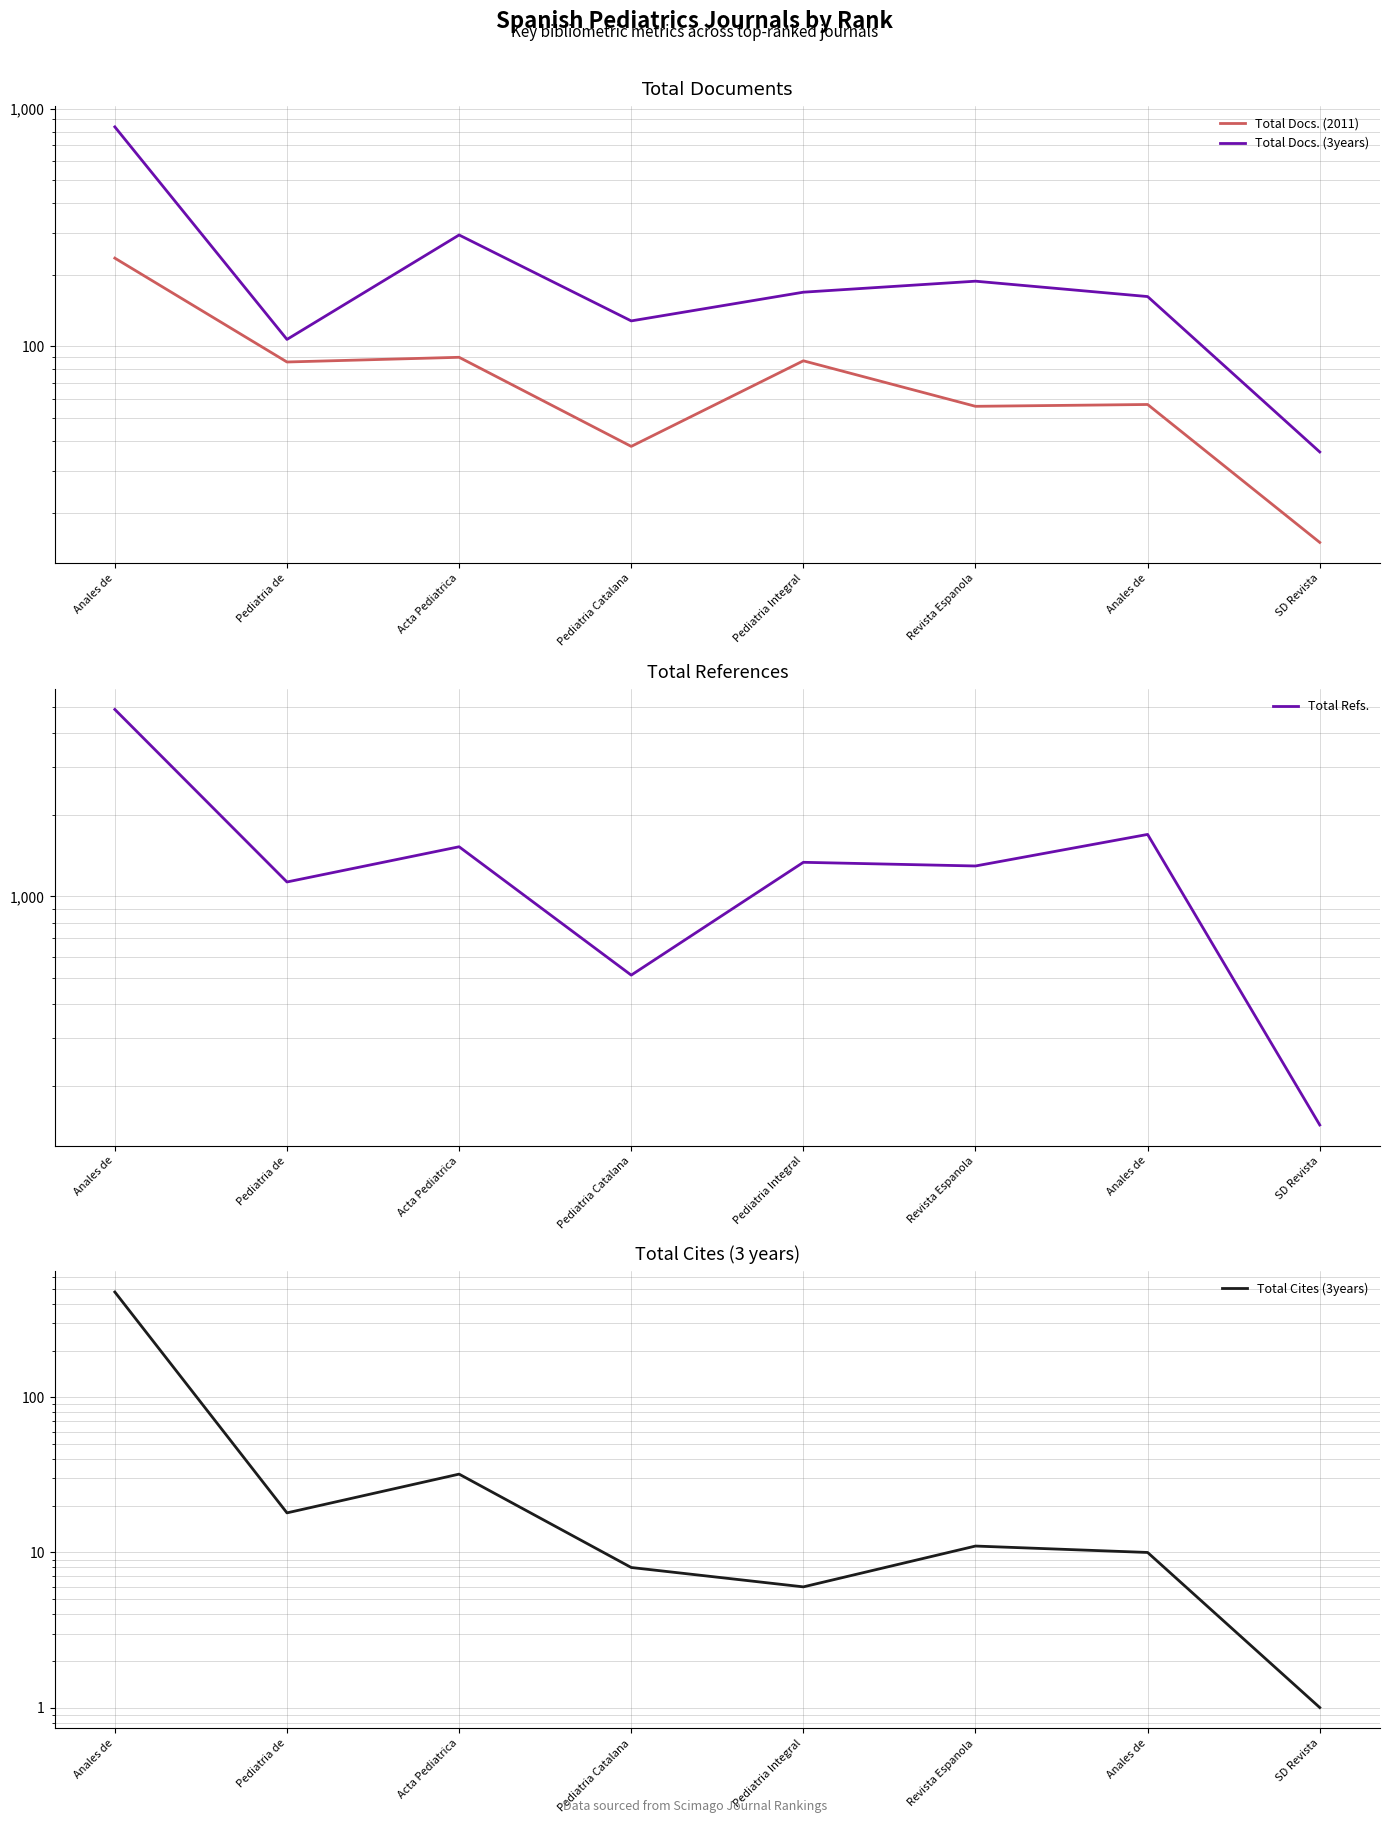

At which category is the sum across all series the highest?

Anales de